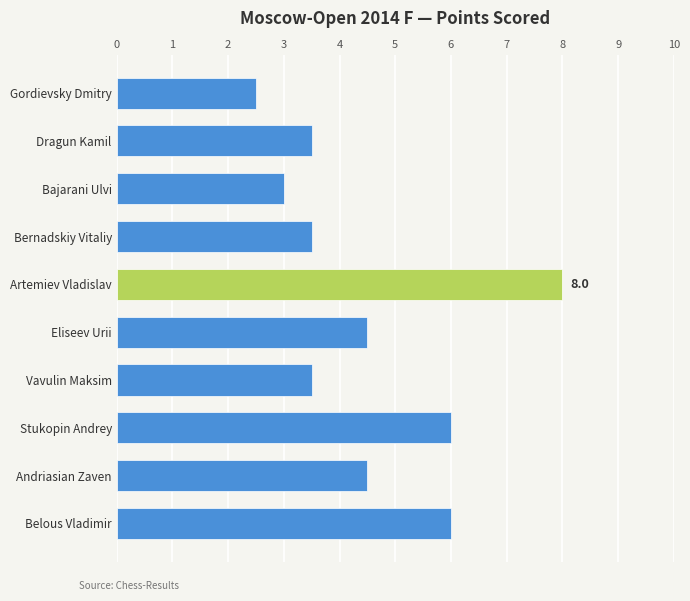

Count the number of values greater than 4.

5